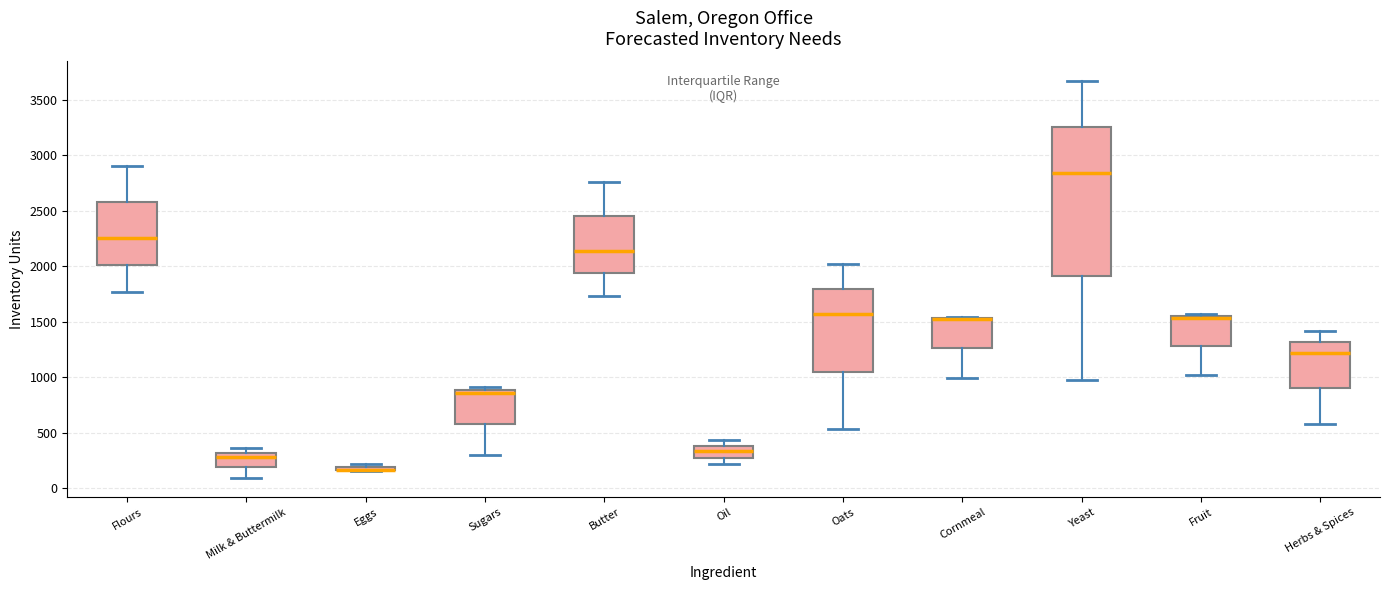

Comparing the boxes themselves (not the whiskers), which one is the tallest?

Yeast